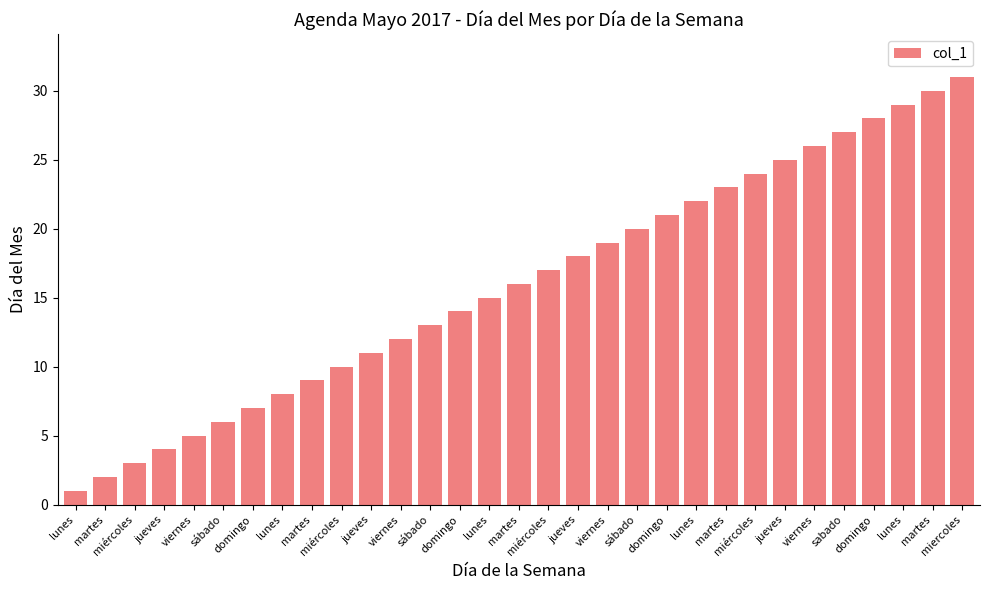

What is the value of the 26th bar from the left?

5